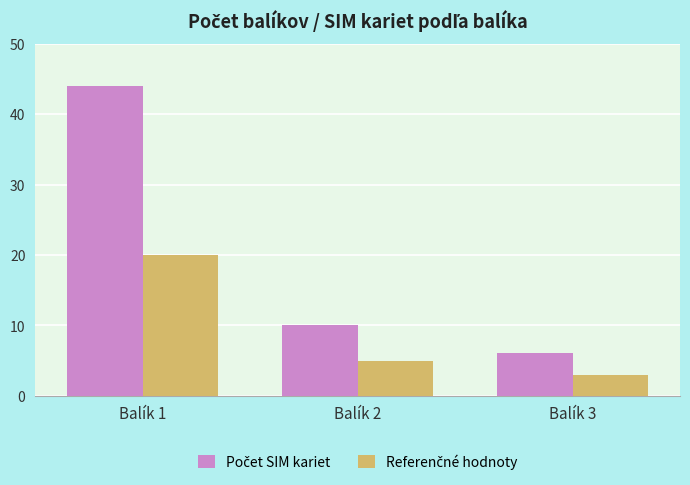

What is the difference between the highest and lowest values at Balík 2?

5